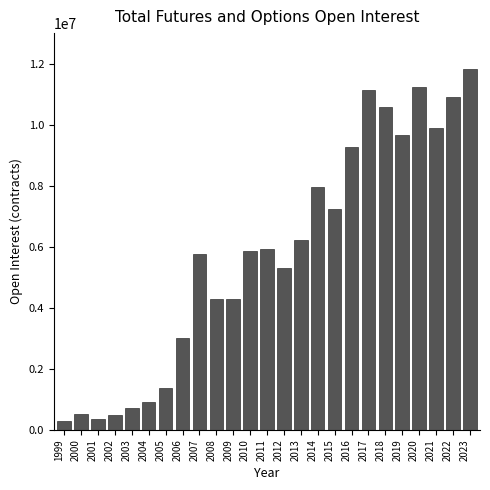

What is the value of the 23rd bar from the left?

9917543